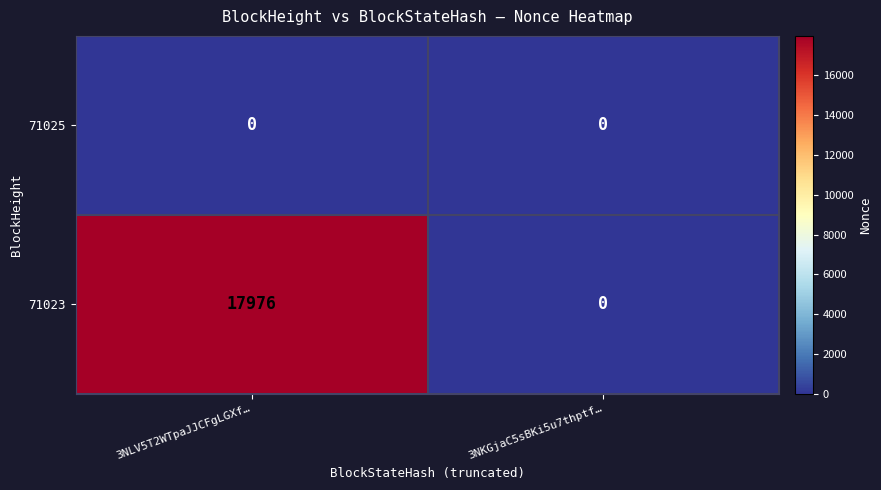

How many series are shown in this chart?

2